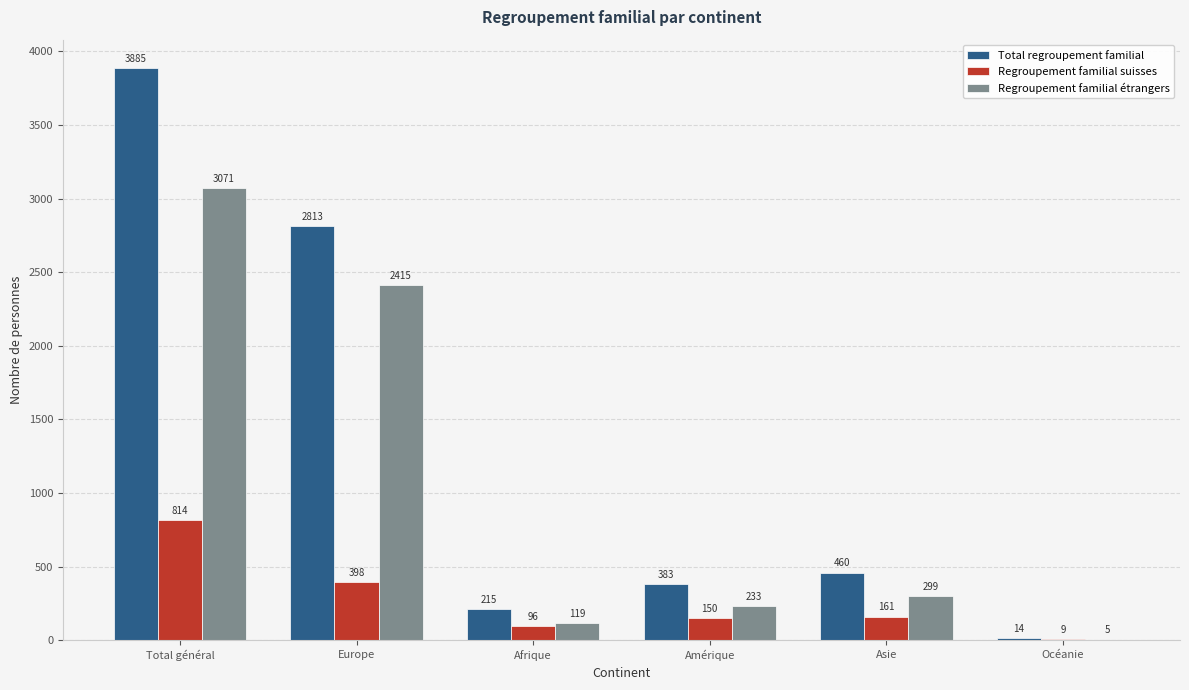

Is the value of Total regroupement familial at Amérique greater than the value of Regroupement familial étrangers at Europe?

No